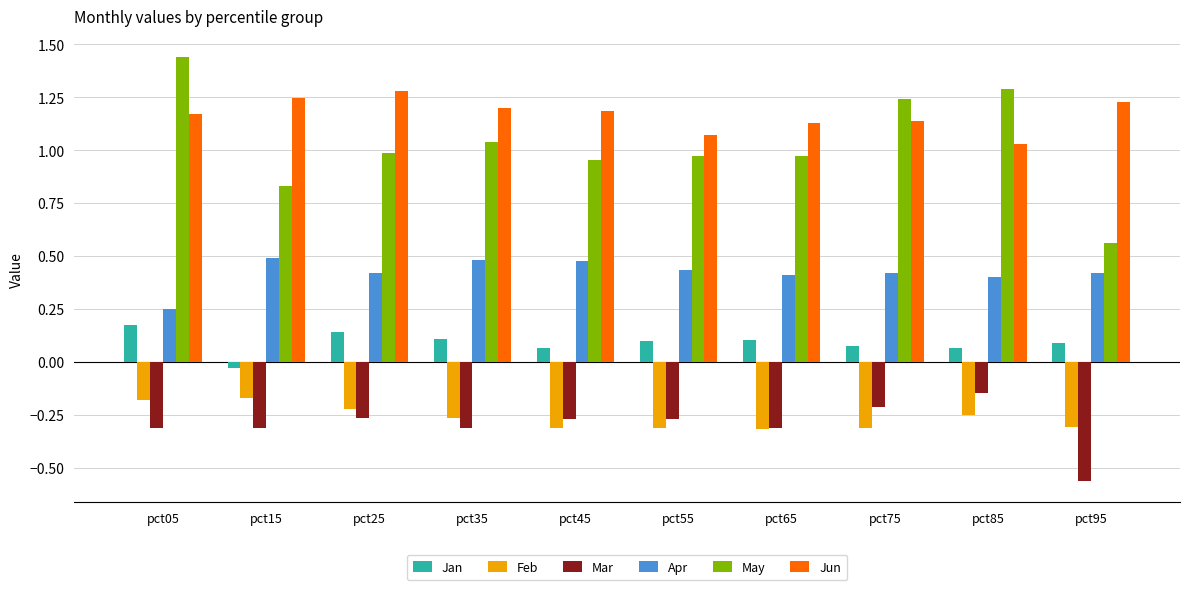

Is the value of Feb at pct25 greater than the value of May at pct05?

No